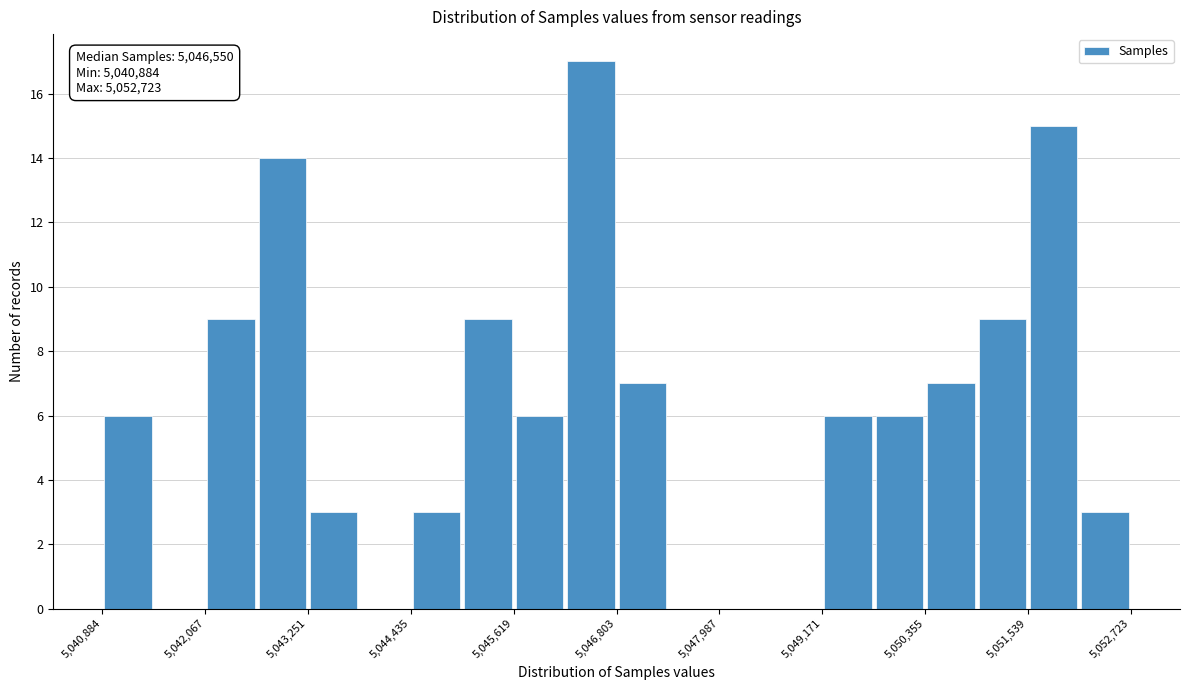

Read against the x-axis, roughly where is the centre of the tallest bar?

5046600